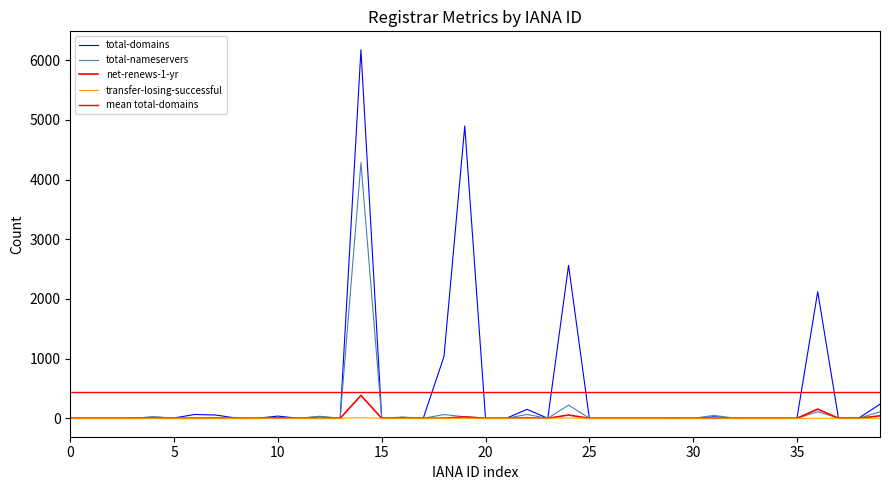

In total-domains, how many points are lower than both neighbors (excluding endpoints)?

11